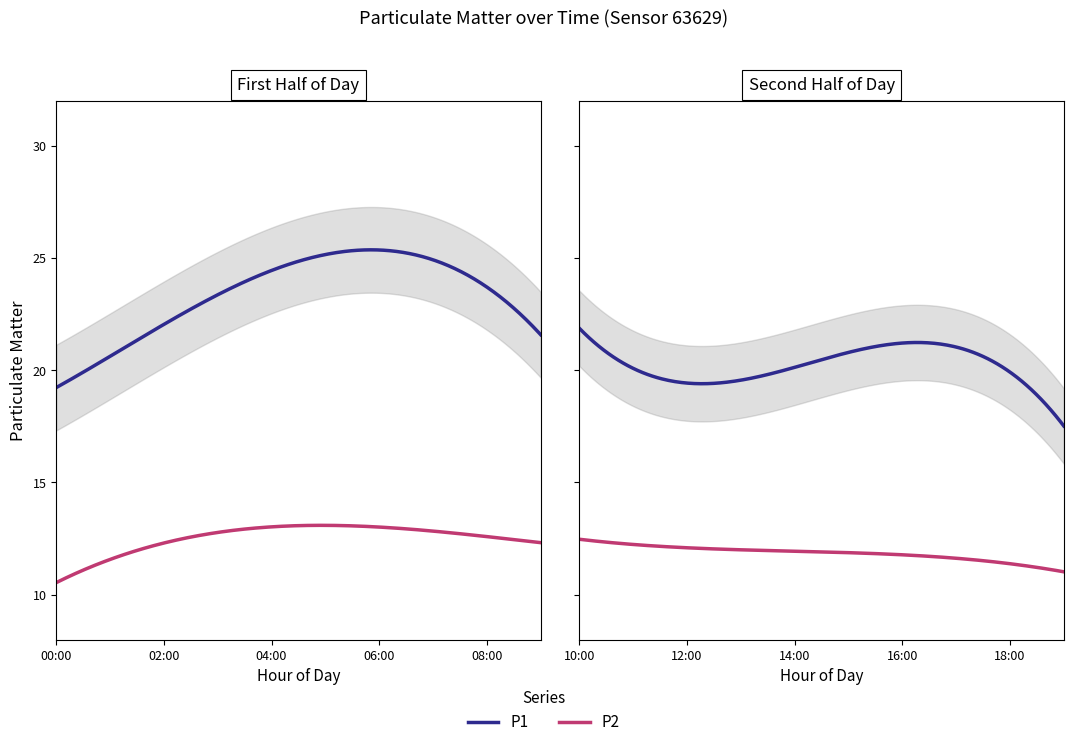

What are all the series names shown in the legend?

P1, P2